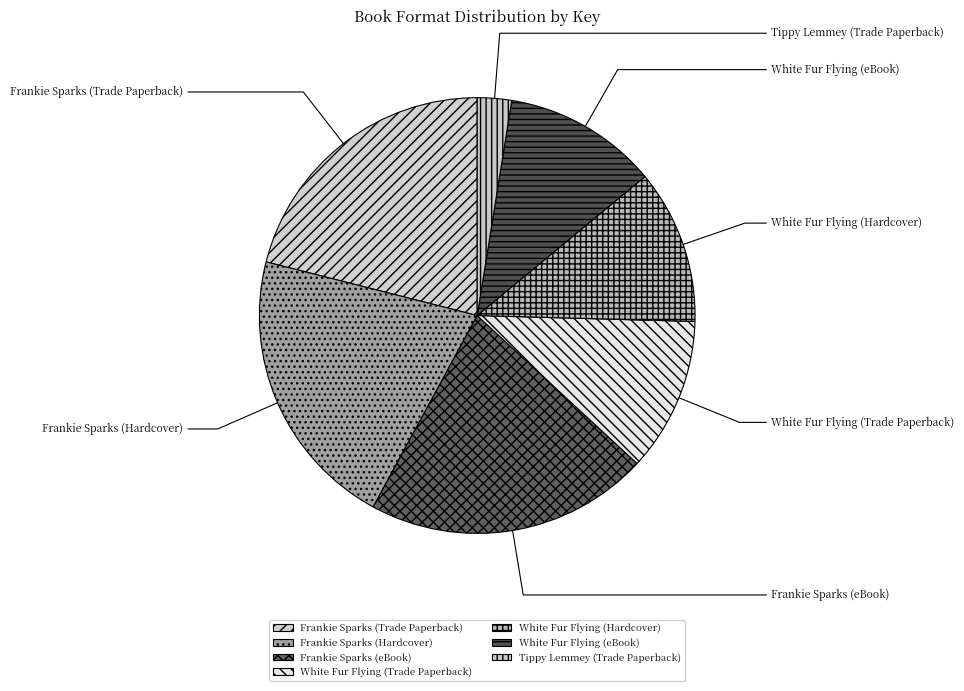

How many segments does this pie chart have?

7